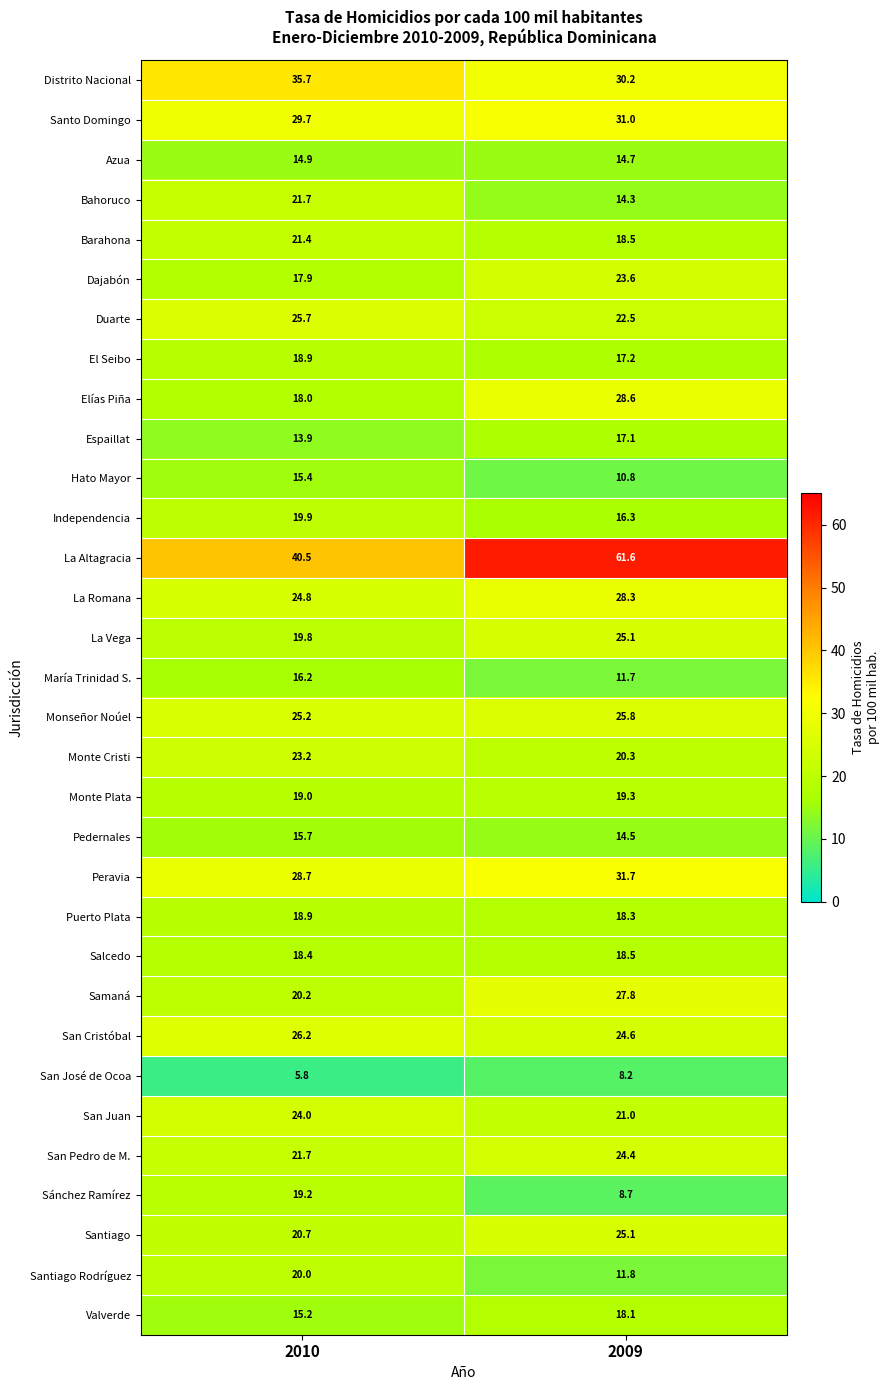

The value of Hato Mayor at 2010 is 9.7. True or false?

False